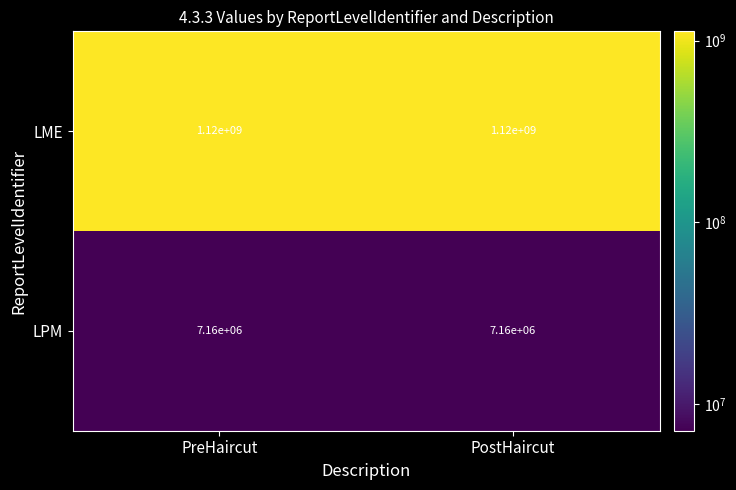

At how many categories does at least one series exceed 950157512?

2